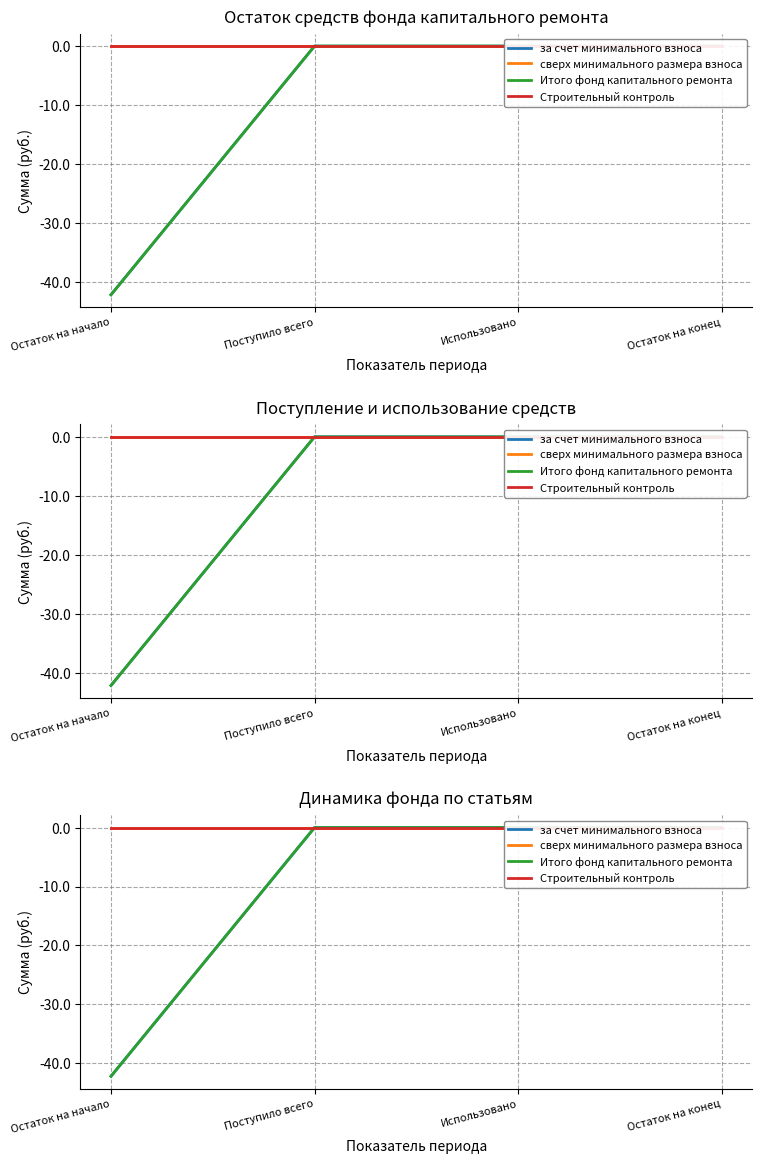

Is this an area chart (filled region under the line)?

No